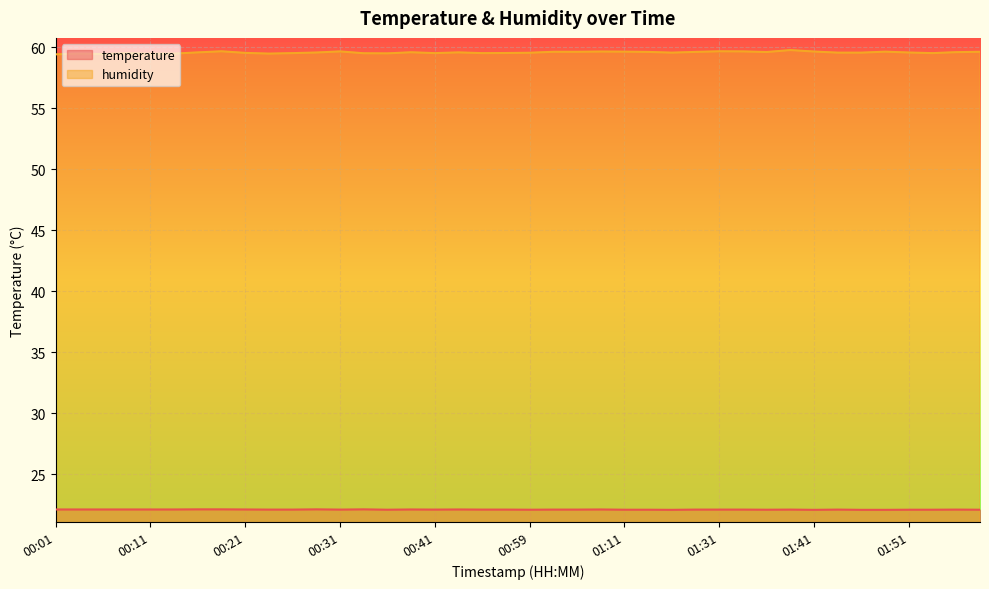

Rank the categories by humidity value from lowest to highest.

00:01, 00:06, 00:11, 00:03, 00:13, 00:23, 00:36, 00:08, 00:33, 00:26, 00:41, 00:54, 01:54, 00:56, 00:21, 00:59, 01:17, 01:44, 01:46, 00:28, 01:51, 00:16, 00:51, 00:38, 01:56, 01:36, 01:14, 01:28, 01:01, 01:04, 01:59, 01:11, 01:49, 01:06, 01:41, 00:31, 01:33, 00:18, 01:31, 01:39